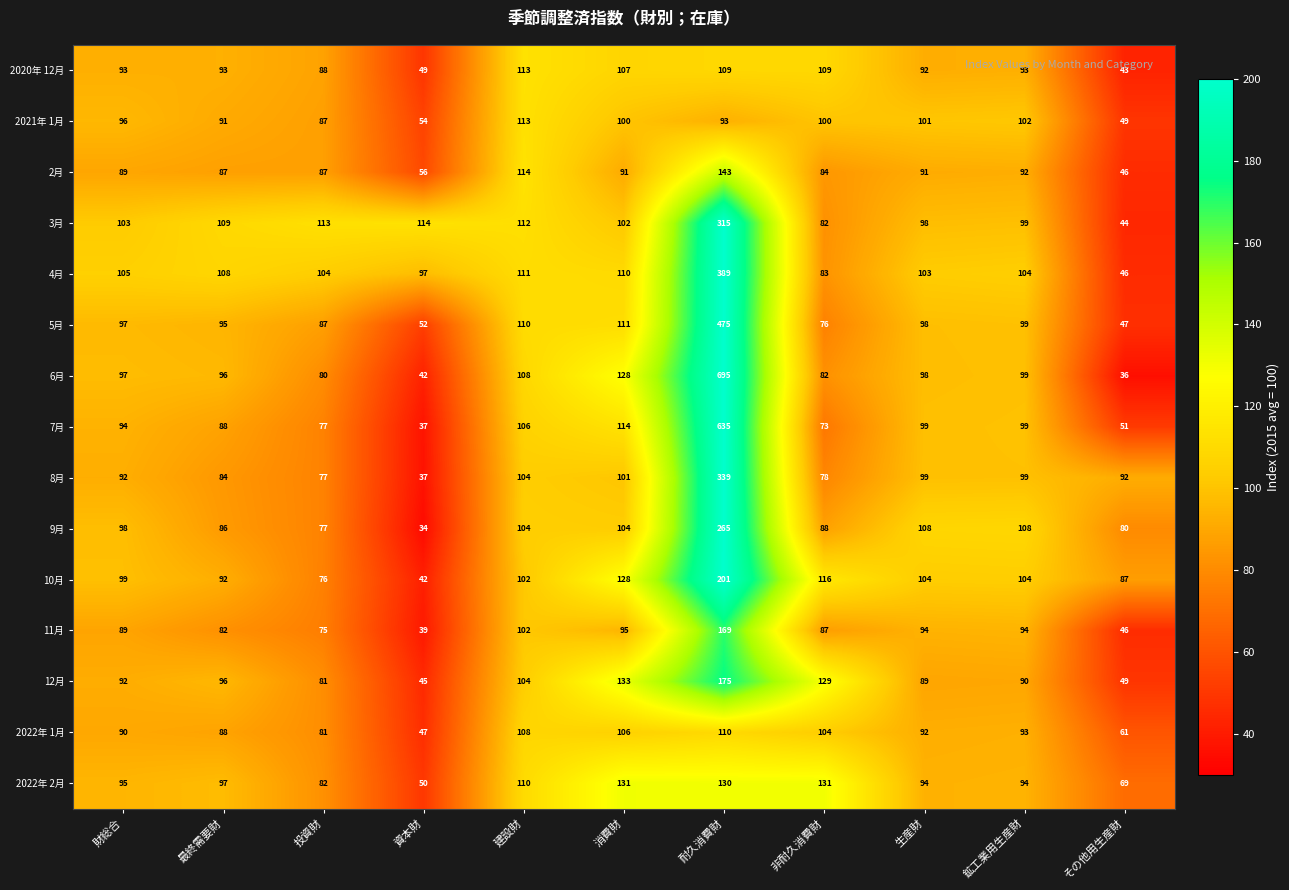

What is the sum of the 7月 values at 生産財 and 最終需要財?

187